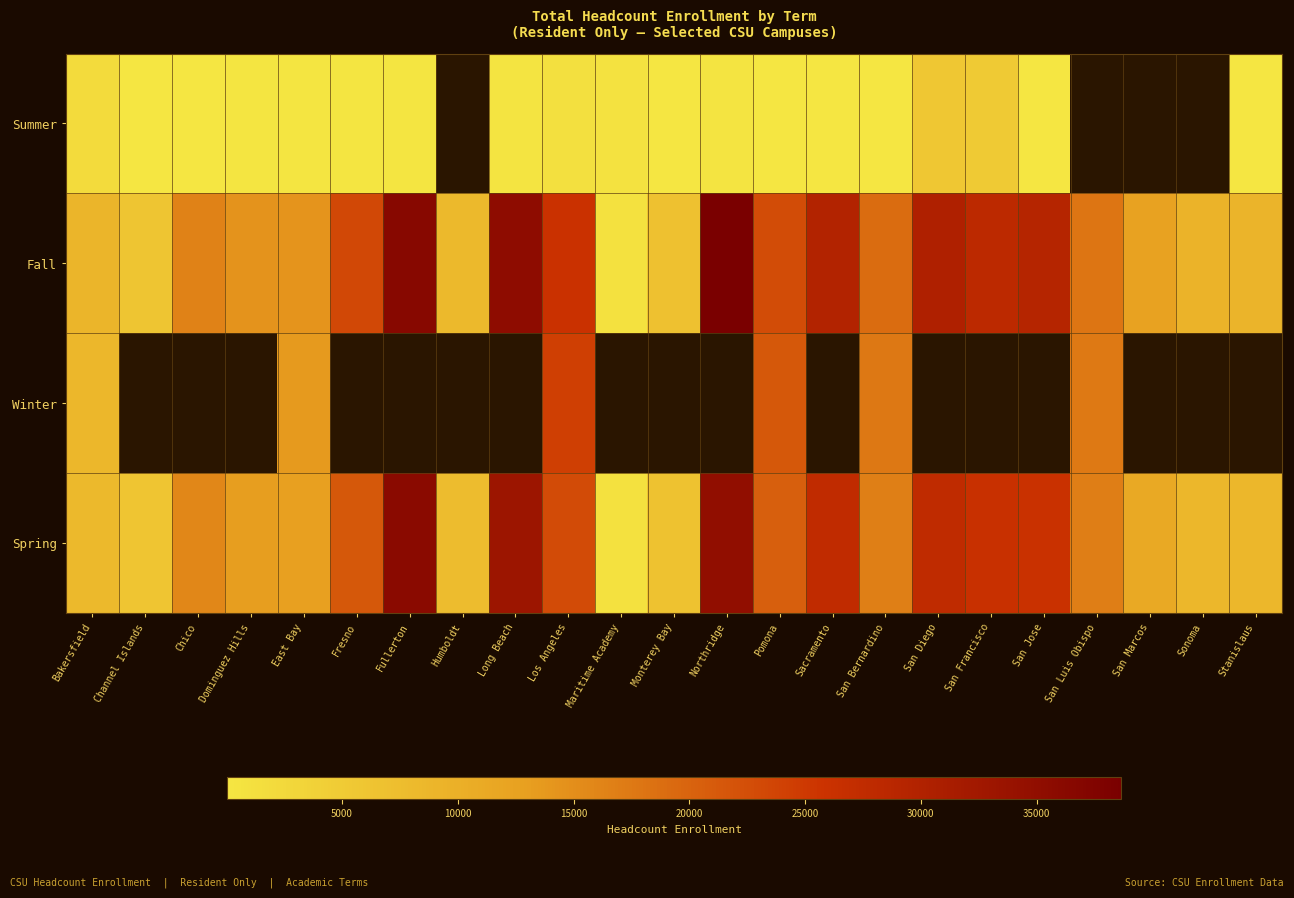

Which series has the largest total across all categories?

Fall